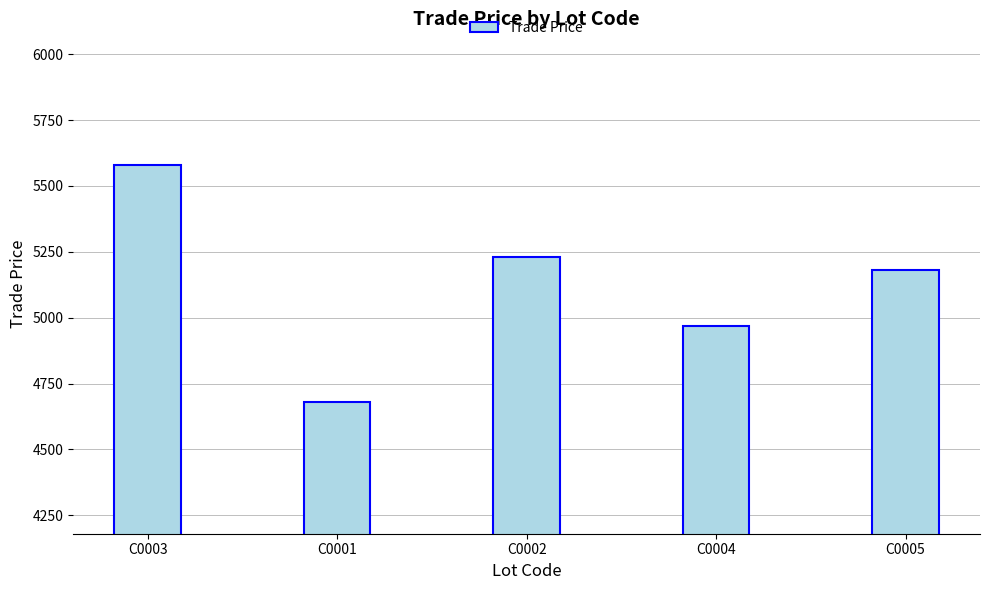

What is the sum of the values at C0004 and C0003?

10549.3